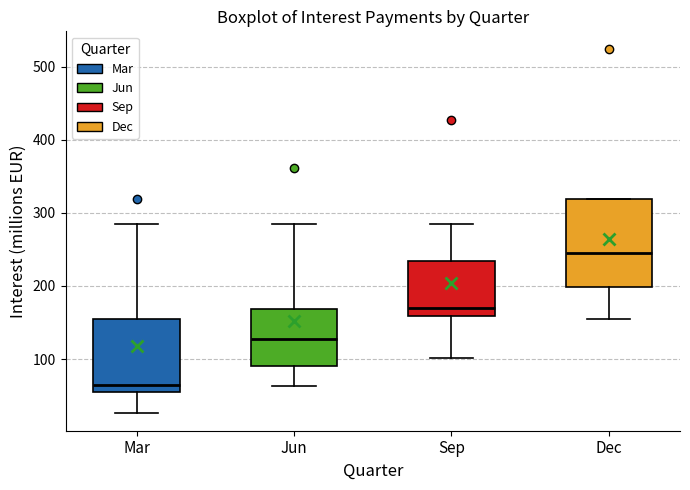

Comparing the boxes themselves (not the whiskers), which one is the tallest?

Dec